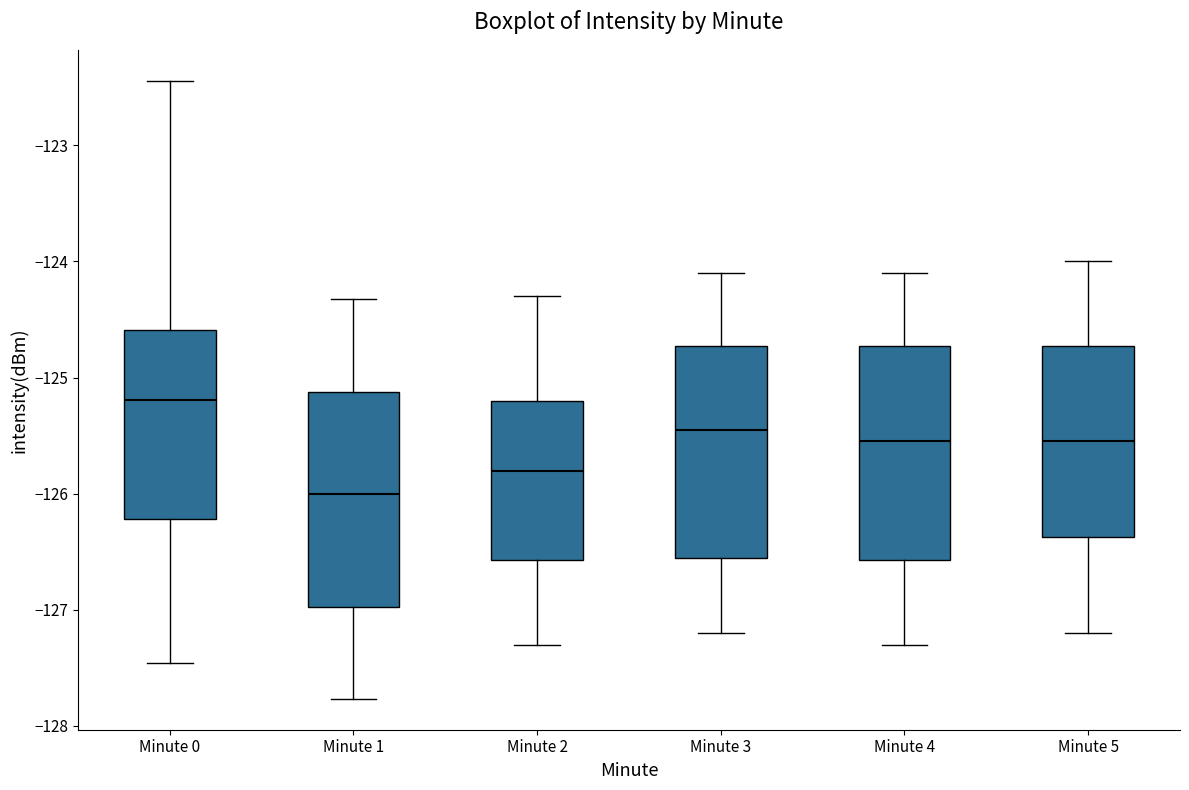

Reading left to right, transcribe this box plot: for each box, give where its median line is, the range the box spans, and where its two whiskers end, as read against the y-axis. The values are not printed on the chart, so give them approximately, as read against the axis.

Minute 0: median -125.2, box -126.2 to -124.6, whiskers -127.5 to -122.4
Minute 1: median -126.0, box -127.0 to -125.1, whiskers -127.8 to -124.3
Minute 2: median -125.8, box -126.6 to -125.2, whiskers -127.3 to -124.3
Minute 3: median -125.4, box -126.5 to -124.7, whiskers -127.2 to -124.1
Minute 4: median -125.5, box -126.6 to -124.7, whiskers -127.3 to -124.1
Minute 5: median -125.5, box -126.4 to -124.7, whiskers -127.2 to -124.0